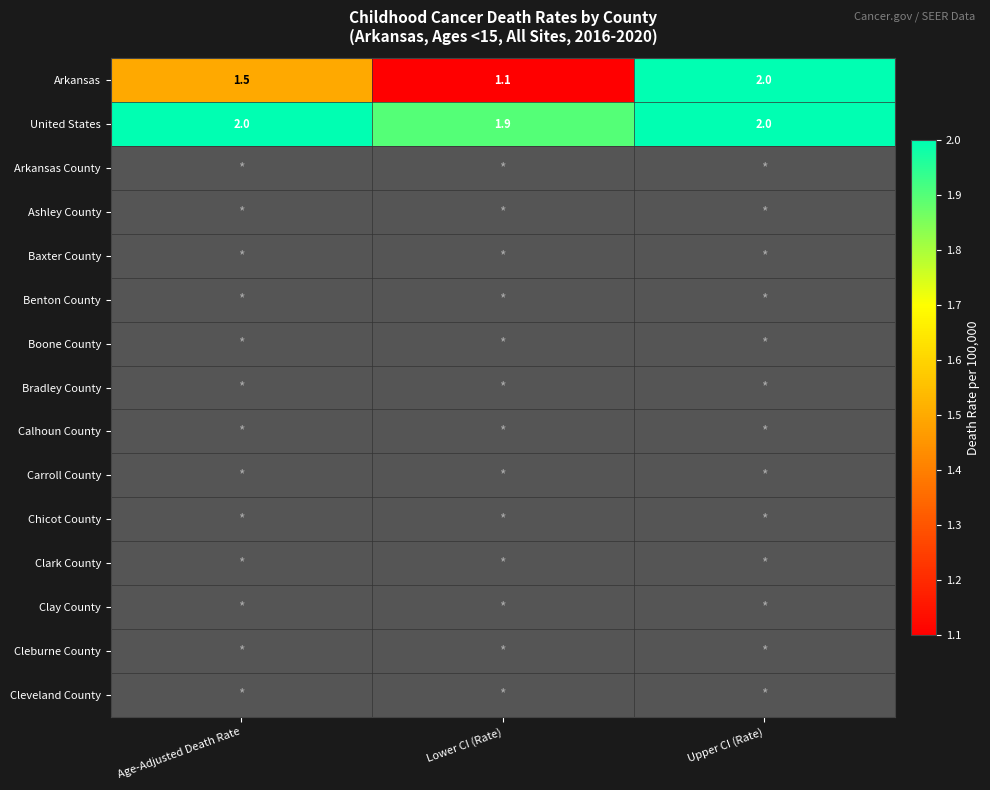

What is the difference between the Arkansas values at Age-Adjusted Death Rate and Upper CI (Rate)?

0.5